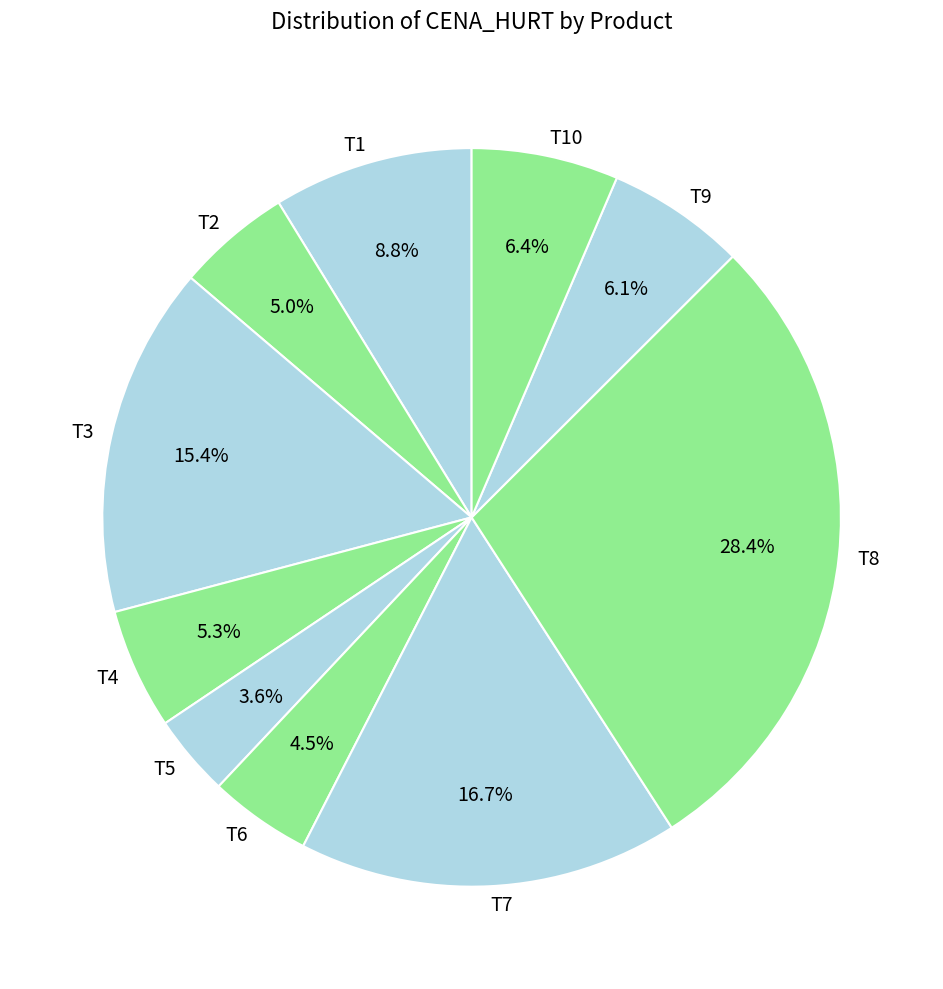

To the nearest percent, what portion does T2 represent?

5%